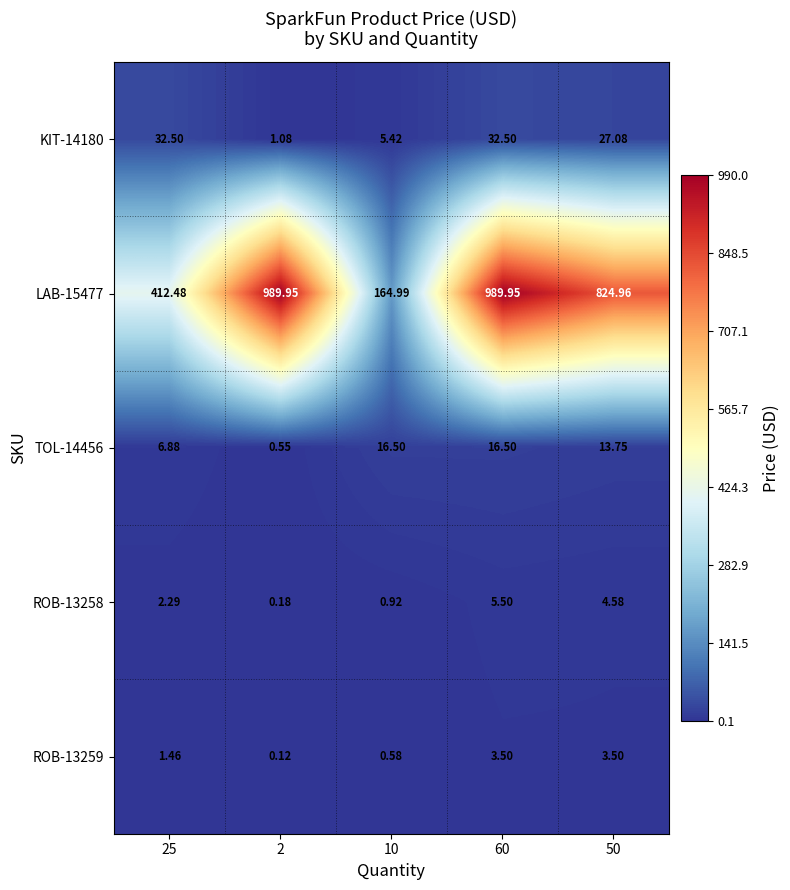

What is the total value across all series at 25?

455.6